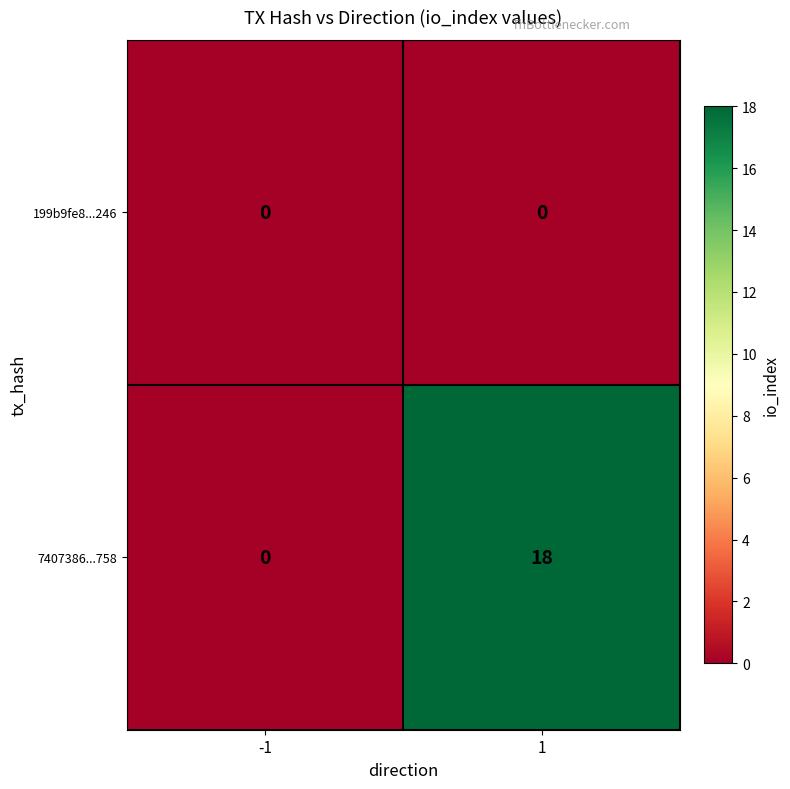

Reading left to right, list all the values displayed in this chart.

199b9fe8...246: 0	0
7407386...758: 0	18